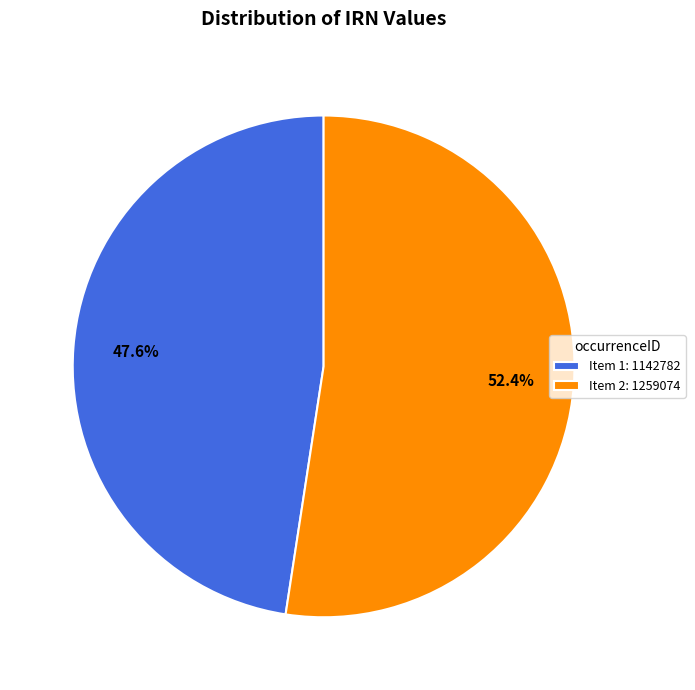

To the nearest percent, what is the difference between the largest and smallest slice percentages?

5%